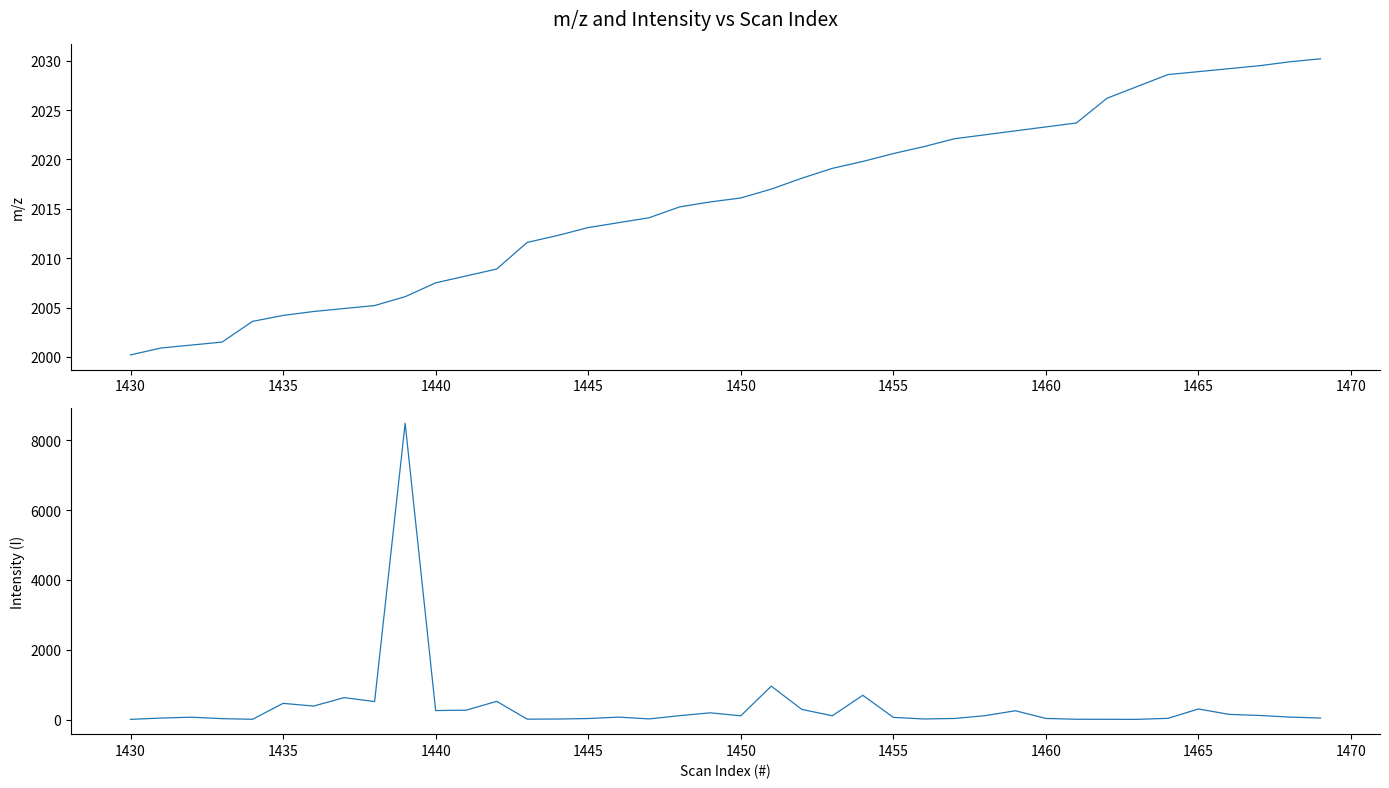

What is the maximum value for m/z?

2030.2